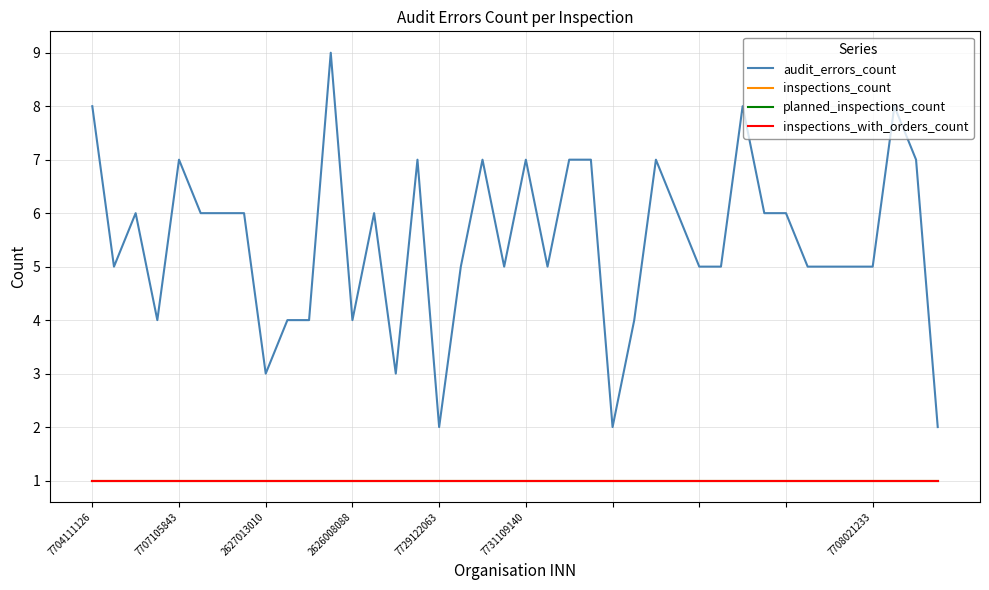

Reading left to right, extract all data points from this chart.

audit_errors_count: 8	5	6	4	7	6	6	6	3	4	4	9	4	6	3	7	2	5	7	5	7	5	7	7	2	4	7	6	5	5	8	6	6	5	5	5	5	8	7	2
inspections_count: 1	1	1	1	1	1	1	1	1	1	1	1	1	1	1	1	1	1	1	1	1	1	1	1	1	1	1	1	1	1	1	1	1	1	1	1	1	1	1	1
planned_inspections_count: 1	1	1	1	1	1	1	1	1	1	1	1	1	1	1	1	1	1	1	1	1	1	1	1	1	1	1	1	1	1	1	1	1	1	1	1	1	1	1	1
inspections_with_orders_count: 1	1	1	1	1	1	1	1	1	1	1	1	1	1	1	1	1	1	1	1	1	1	1	1	1	1	1	1	1	1	1	1	1	1	1	1	1	1	1	1